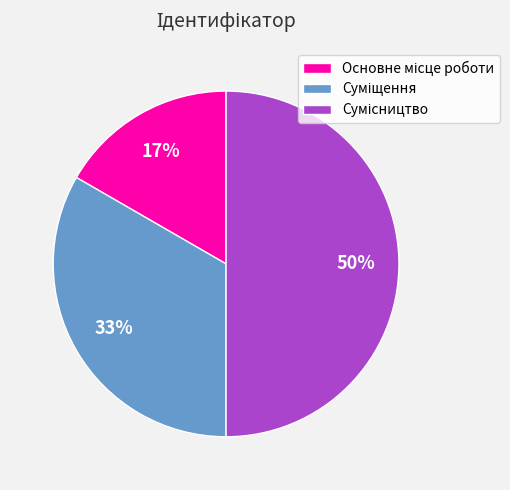

To the nearest percent, what is the average slice percentage?

33%